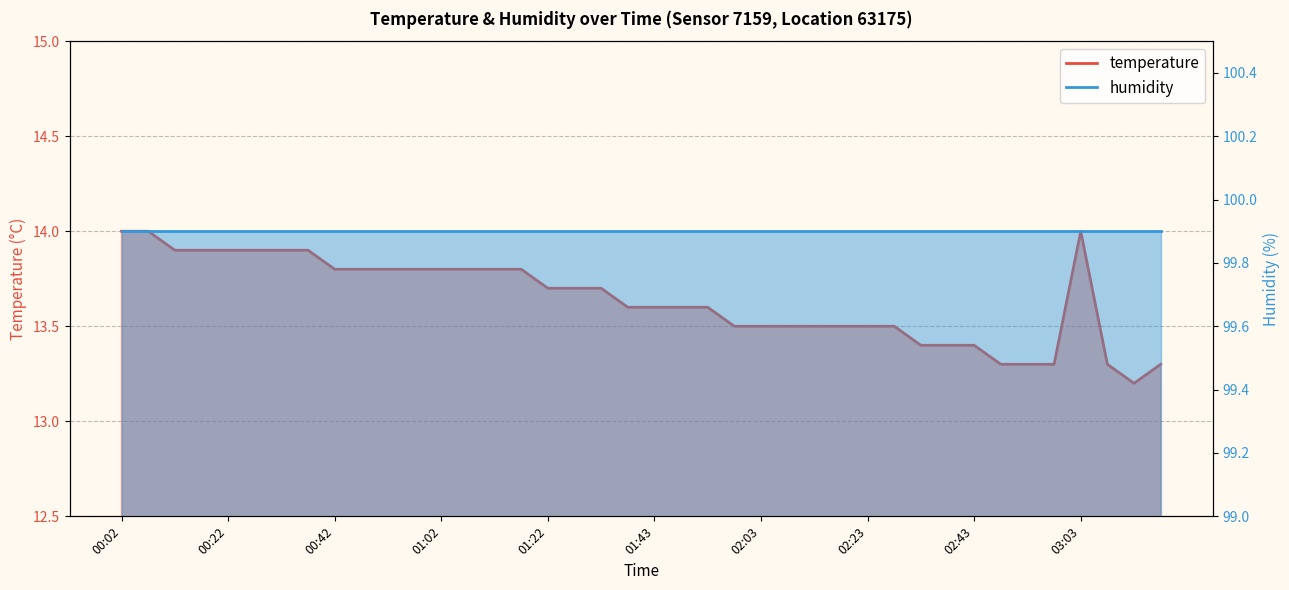

What is the label of the 34th point from the right?

00:32